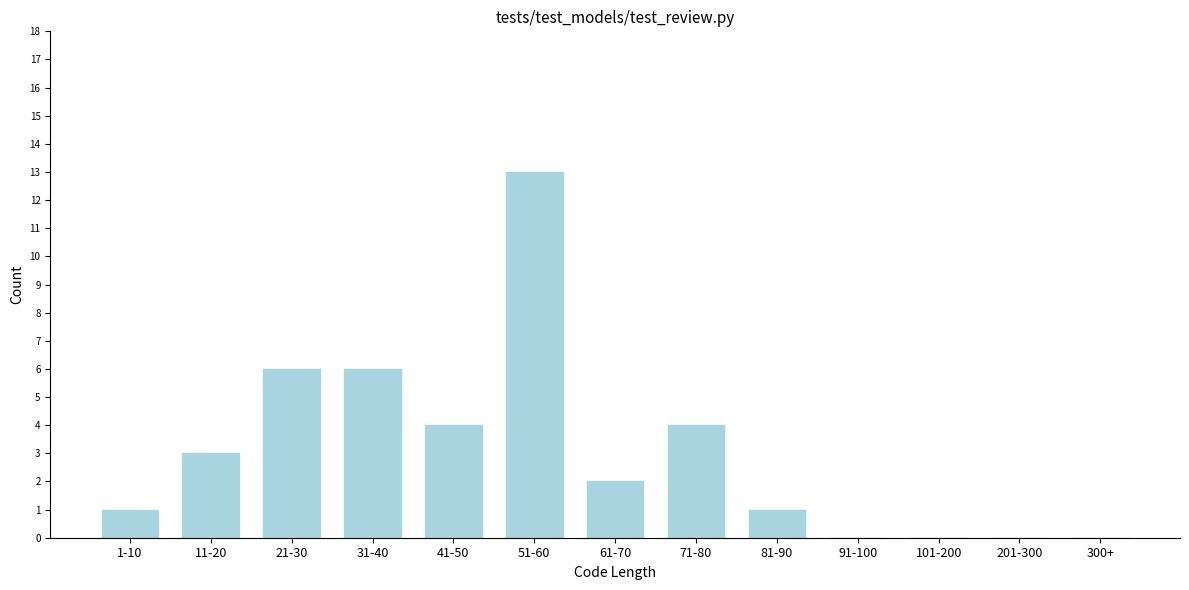

Reading right to left, extract all data points from this chart.

300+=0	201-300=0	101-200=0	91-100=0	81-90=1	71-80=4	61-70=2	51-60=13	41-50=4	31-40=6	21-30=6	11-20=3	1-10=1